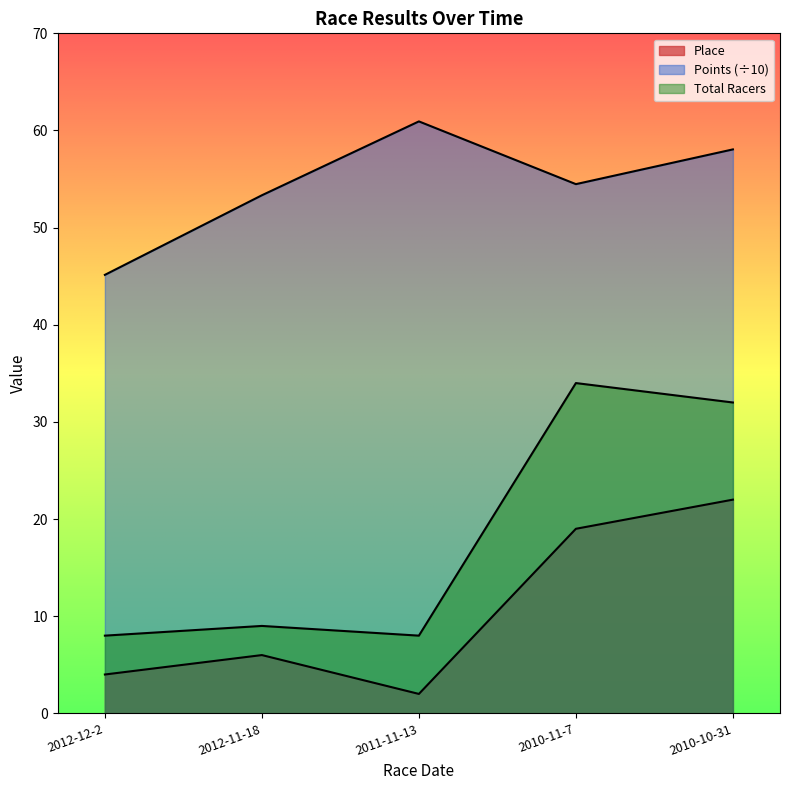

True or false: Total Racers and Place intersect in this chart.

False